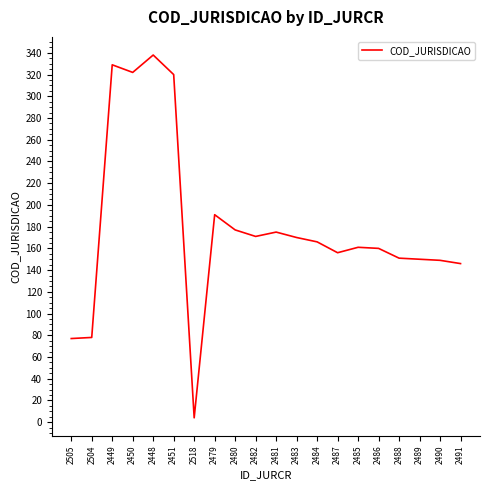

What is the maximum value shown in the chart?

338